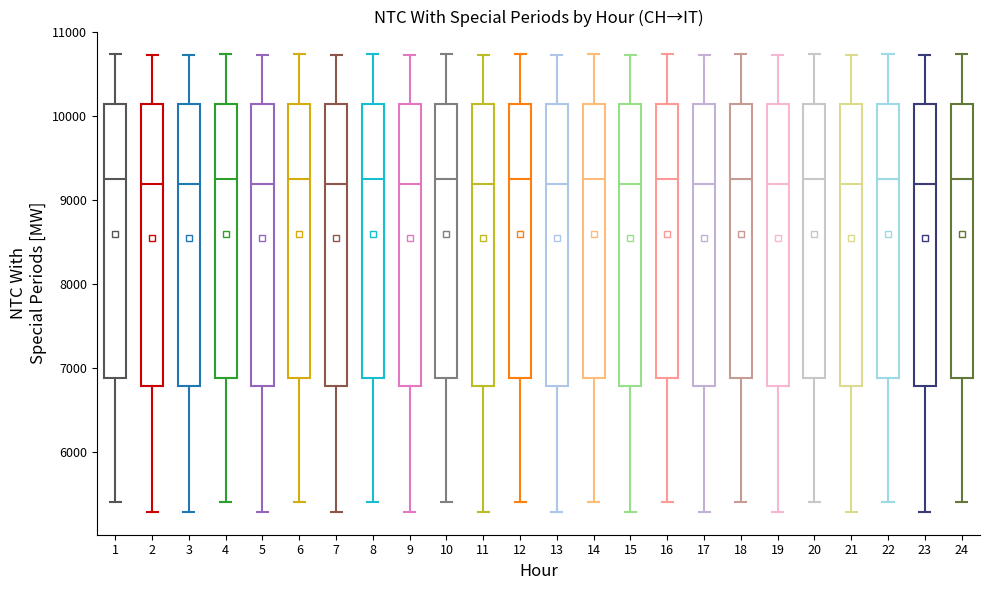

Reading left to right, read every box against the y-axis: the position of its median line, the range the box covers, and the ends of its whiskers. The values are not printed on the chart, so give them approximately, as read against the axis.

1: median 9200, box 6900 to 10100, whiskers 5400 to 10700
2: median 9200, box 6800 to 10100, whiskers 5300 to 10700
3: median 9200, box 6800 to 10100, whiskers 5300 to 10700
4: median 9200, box 6900 to 10100, whiskers 5400 to 10700
5: median 9200, box 6800 to 10100, whiskers 5300 to 10700
6: median 9200, box 6900 to 10100, whiskers 5400 to 10700
7: median 9200, box 6800 to 10100, whiskers 5300 to 10700
8: median 9200, box 6900 to 10100, whiskers 5400 to 10700
9: median 9200, box 6800 to 10100, whiskers 5300 to 10700
10: median 9200, box 6900 to 10100, whiskers 5400 to 10700
11: median 9200, box 6800 to 10100, whiskers 5300 to 10700
12: median 9200, box 6900 to 10100, whiskers 5400 to 10700
13: median 9200, box 6800 to 10100, whiskers 5300 to 10700
14: median 9200, box 6900 to 10100, whiskers 5400 to 10700
15: median 9200, box 6800 to 10100, whiskers 5300 to 10700
16: median 9200, box 6900 to 10100, whiskers 5400 to 10700
17: median 9200, box 6800 to 10100, whiskers 5300 to 10700
18: median 9200, box 6900 to 10100, whiskers 5400 to 10700
19: median 9200, box 6800 to 10100, whiskers 5300 to 10700
20: median 9200, box 6900 to 10100, whiskers 5400 to 10700
21: median 9200, box 6800 to 10100, whiskers 5300 to 10700
22: median 9200, box 6900 to 10100, whiskers 5400 to 10700
23: median 9200, box 6800 to 10100, whiskers 5300 to 10700
24: median 9200, box 6900 to 10100, whiskers 5400 to 10700